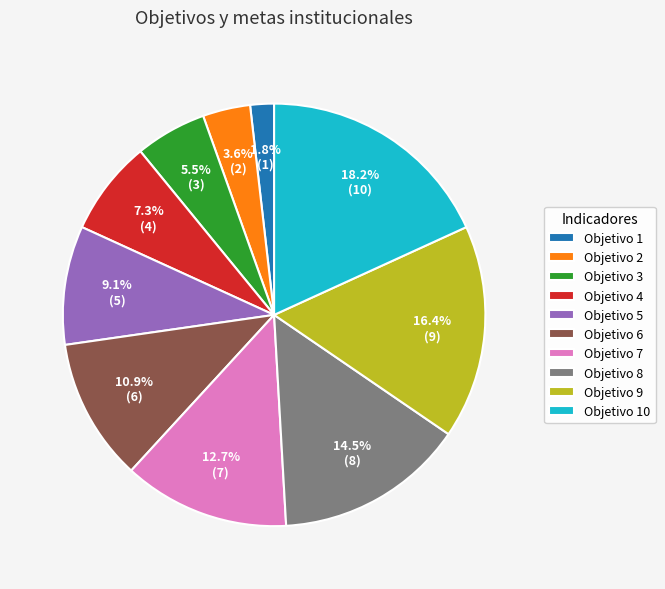

How many slices are in this pie chart?

10